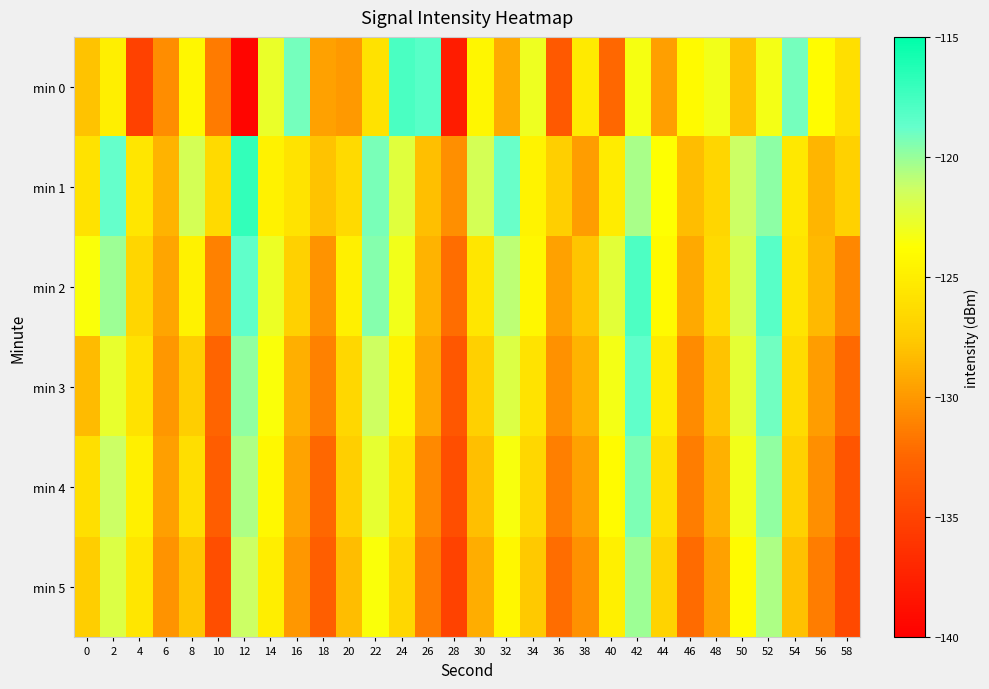

List the series in order of their peak value, highest first.

min 1, min 0, min 2, min 3, min 4, min 5